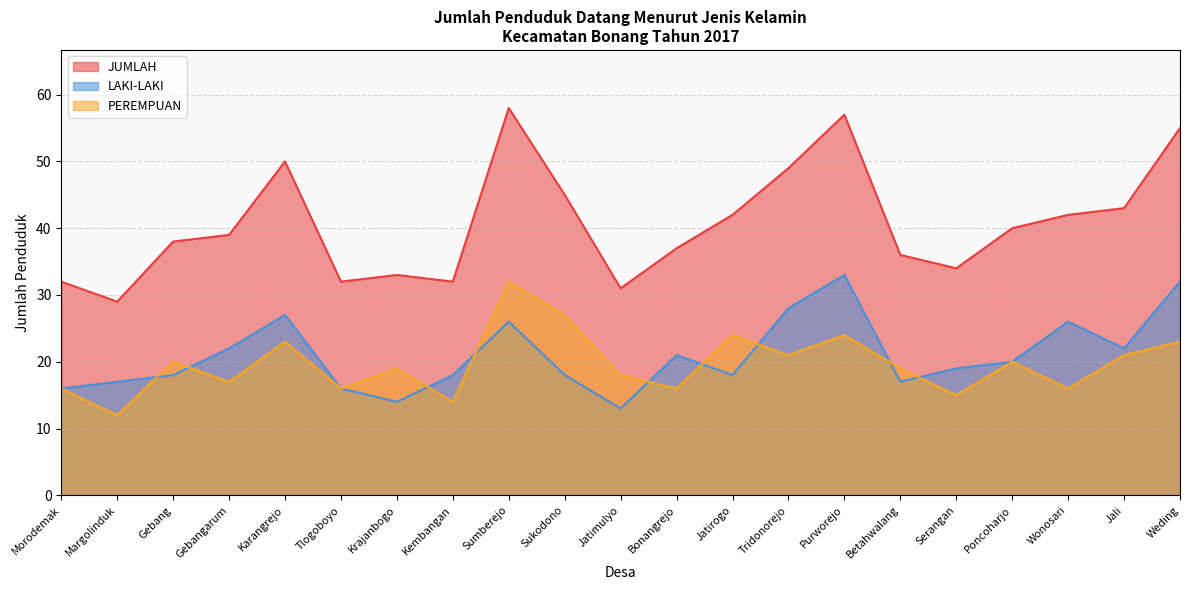

What is the label of the 3rd point from the right?

Wonosari